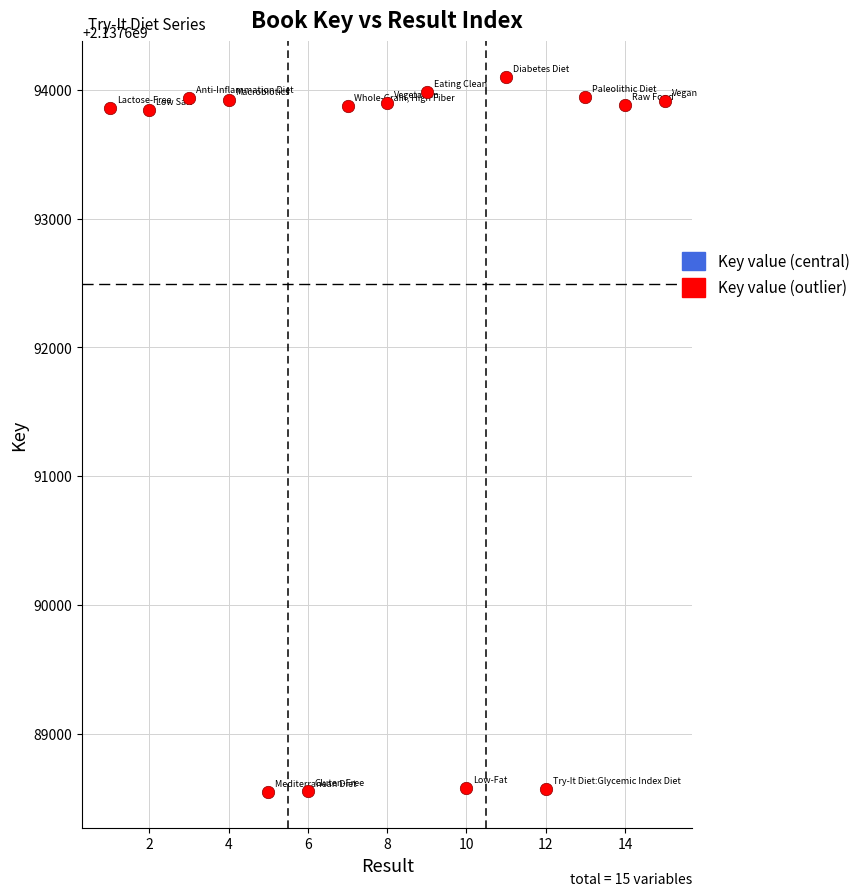

What is the range of Y values (max minus min)?

5554